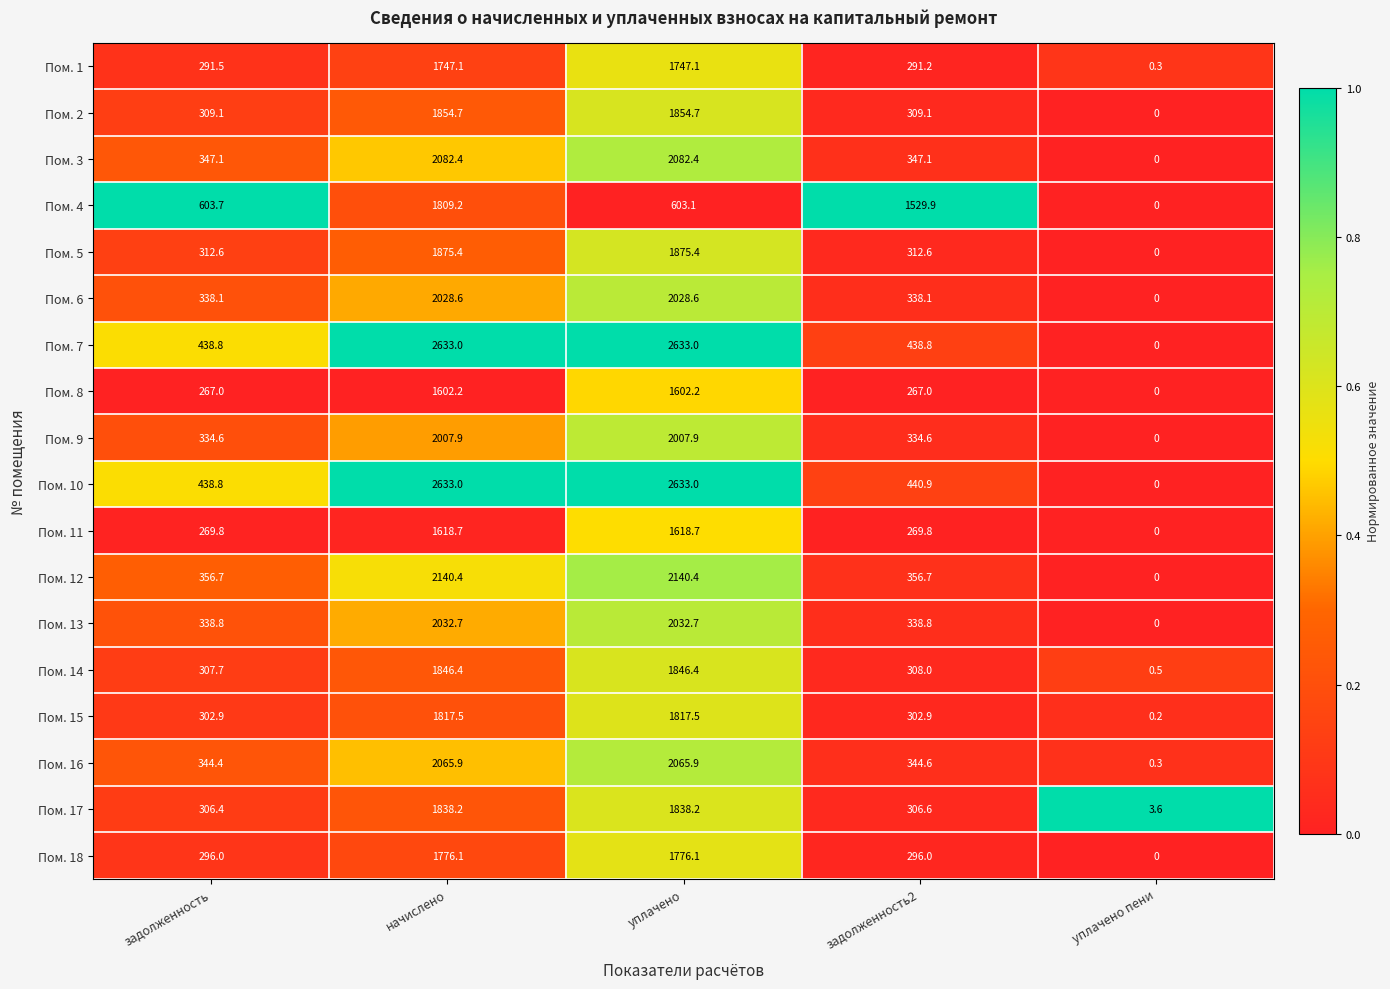

Is the value of Пом. 6 at уплачено пени greater than the value of Пом. 5 at задолженность2?

No